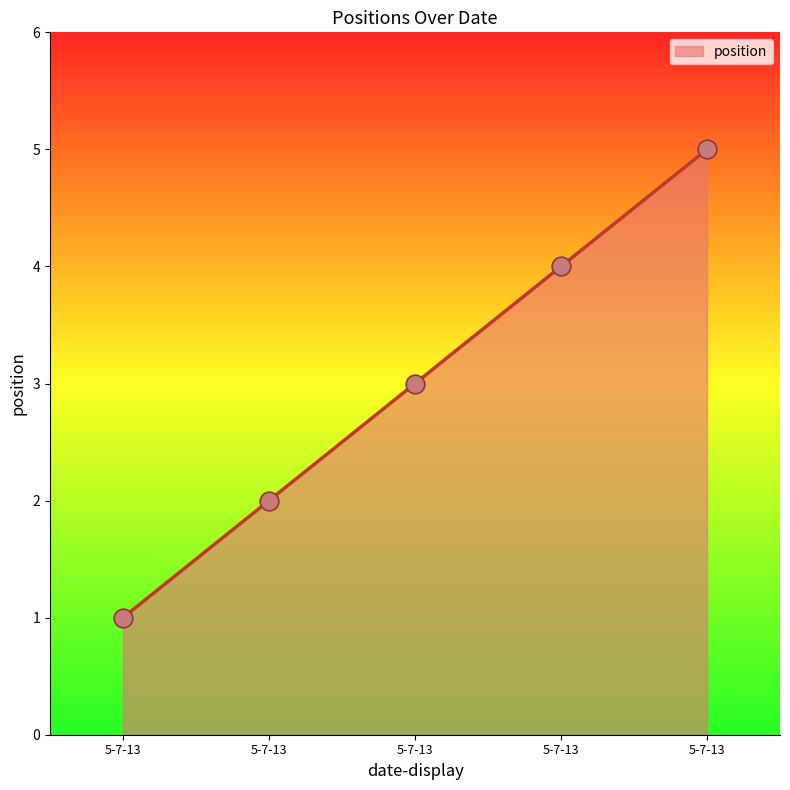

How many series are shown in this chart?

1